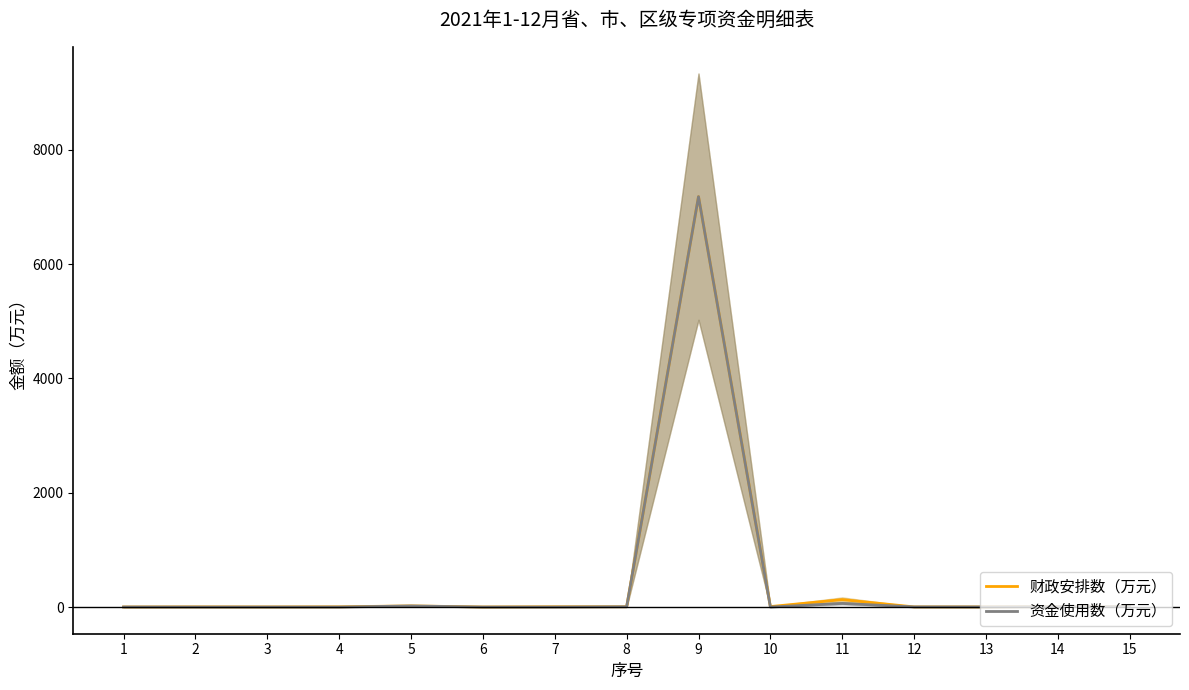

What is the difference between the maximum and second lowest values in the 财政安排数（万元） series?

7179.0